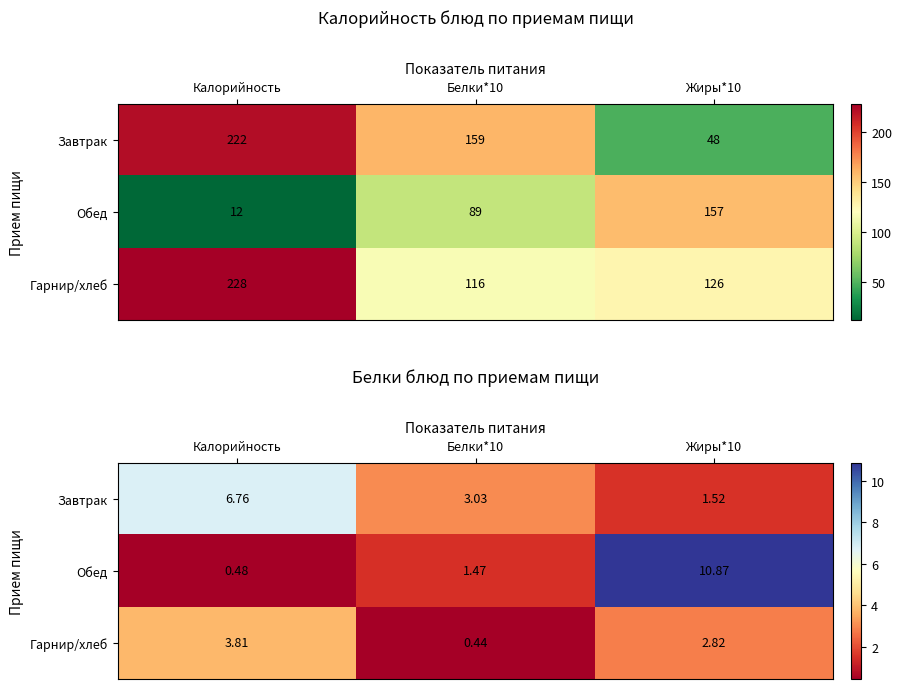

List the labels in order of Завтрак value, smallest first.

Жиры*10, Белки*10, Калорийность